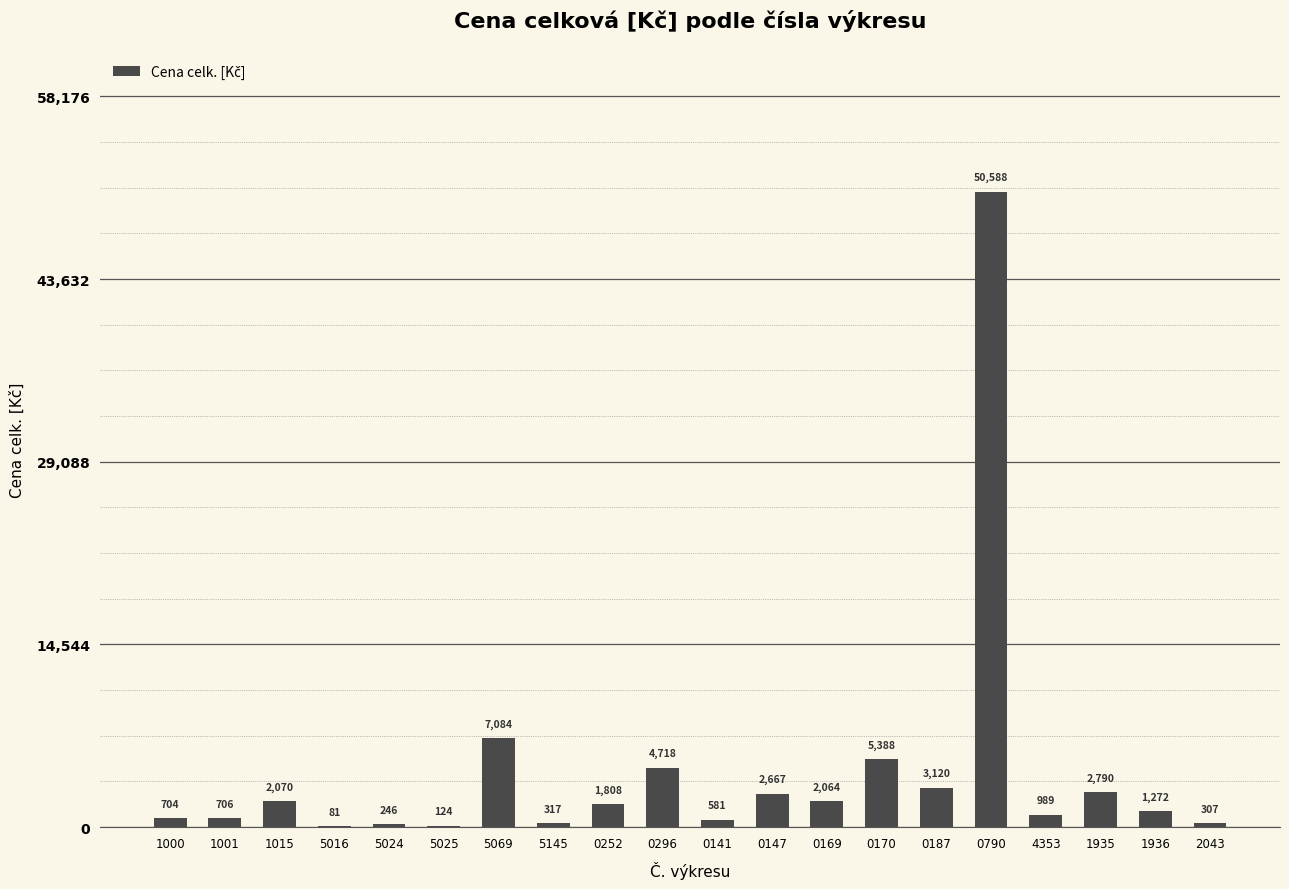

What is the ratio of the value at 1001 to the value at 5025?

5.7